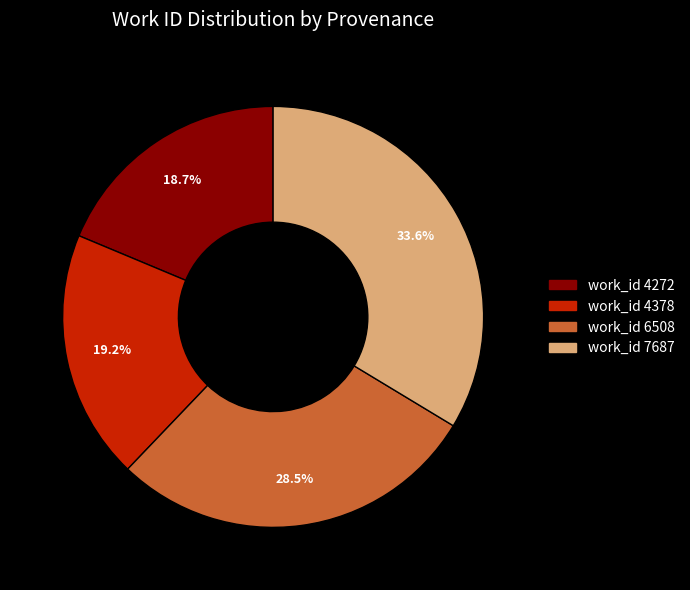

What is the ratio of the value at work_id 6508 to the value at work_id 4378?

1.5